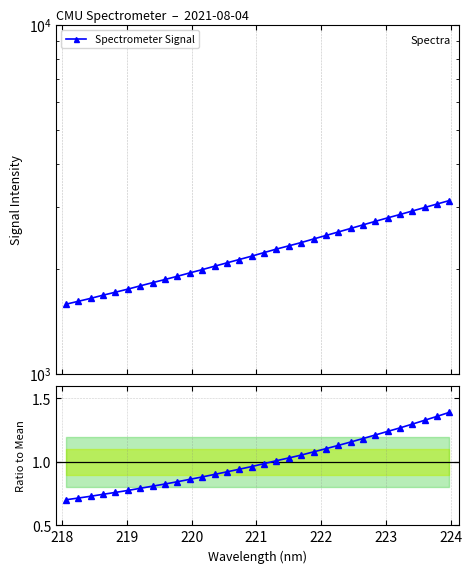

How many data points does each series have?

32